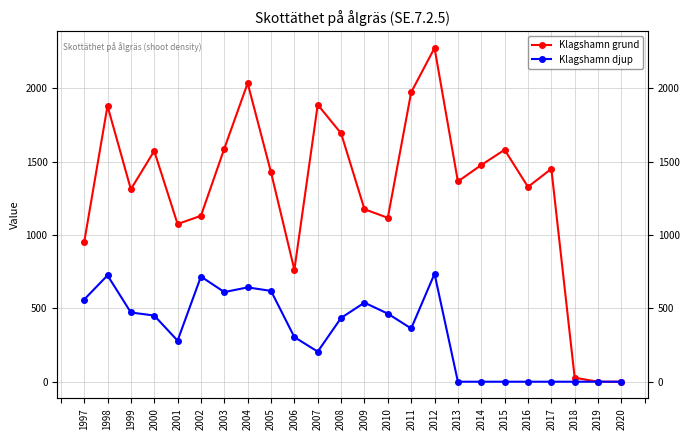

How many lines are shown in the chart?

2